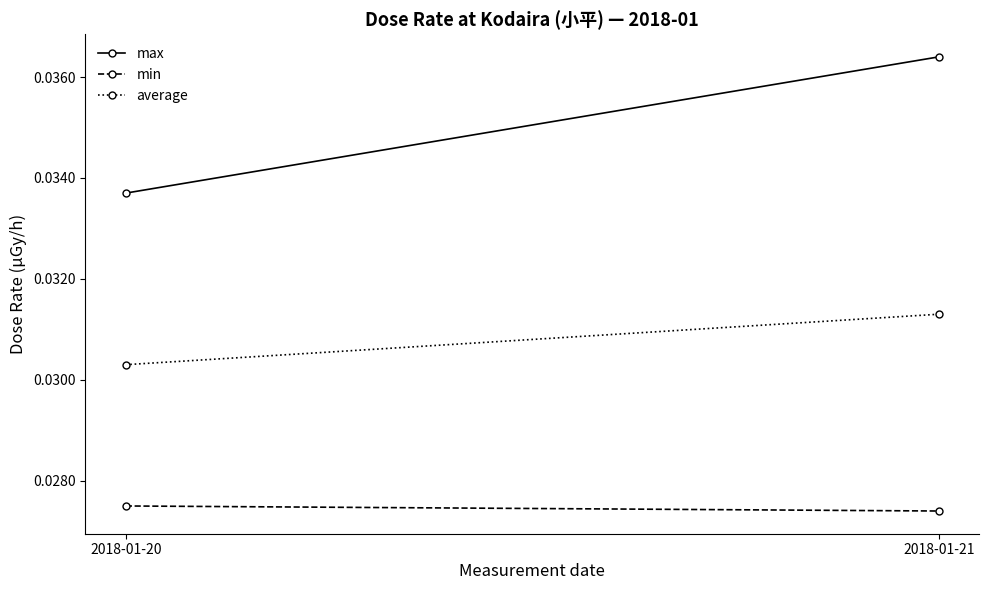

At which label does max reach its peak?

2018-01-21